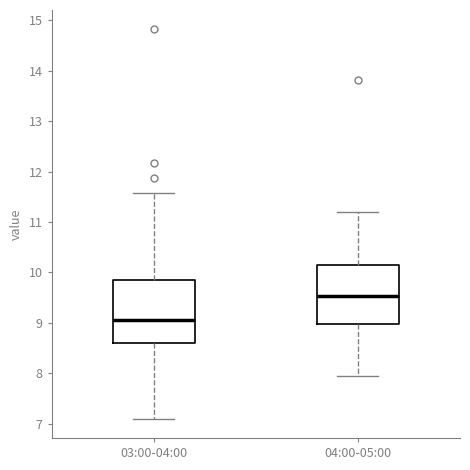

Where does the lower whisker of the box for 03:00-04:00 end on the y-axis? The values are not printed on the chart, so give them approximately, as read against the axis.

7.1